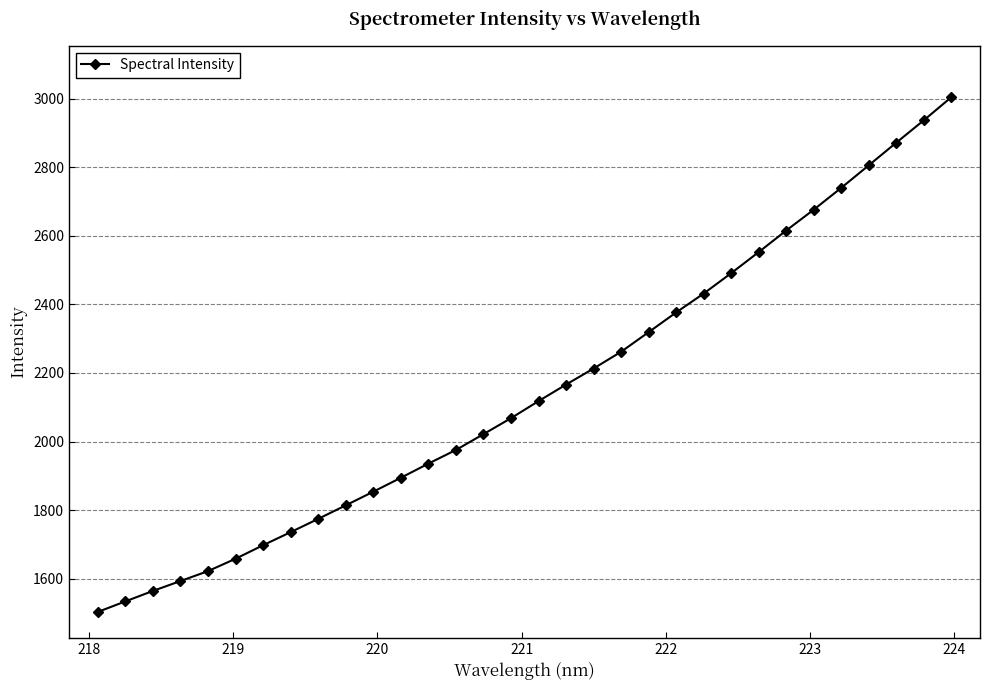

What is the value of the 25th point from the left?

2552.5